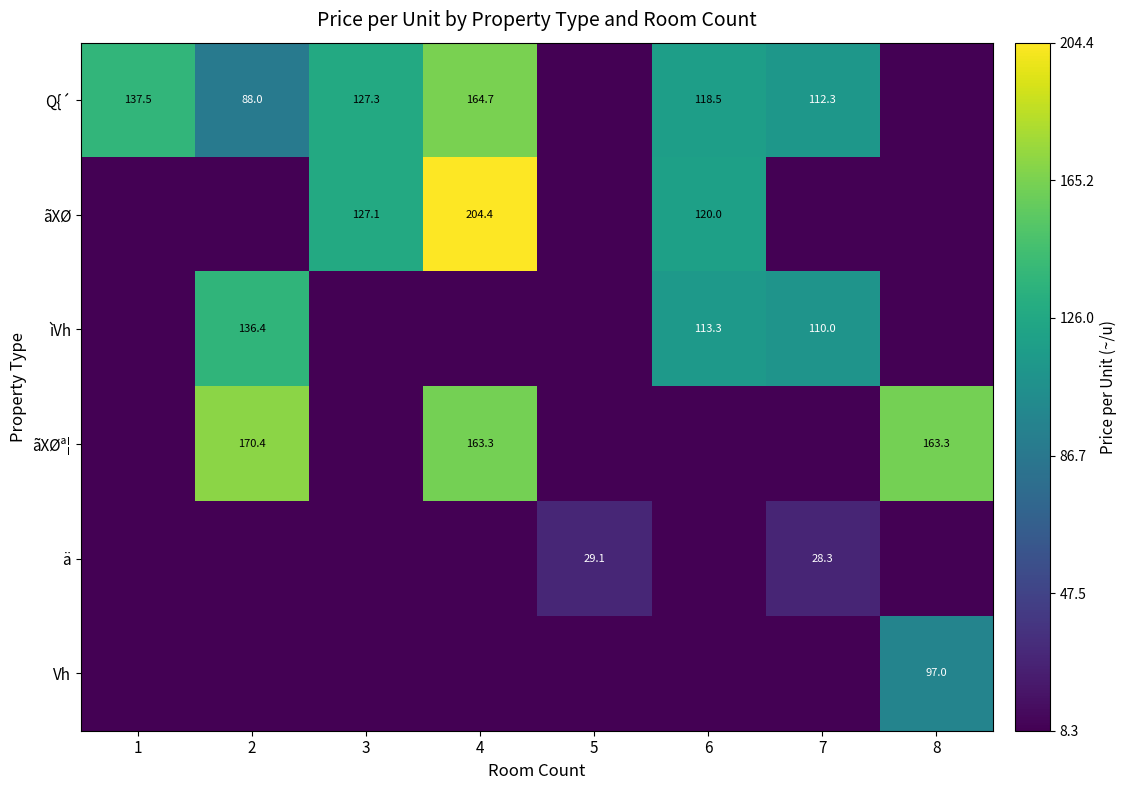

The value of ãXØª¦ at 4 is 163.3. True or false?

True